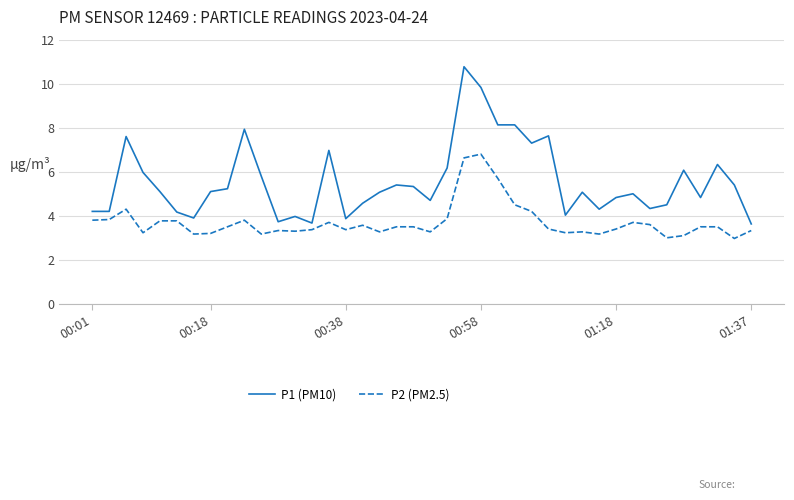

Which series has the largest range (max minus min)?

P1 (PM10)